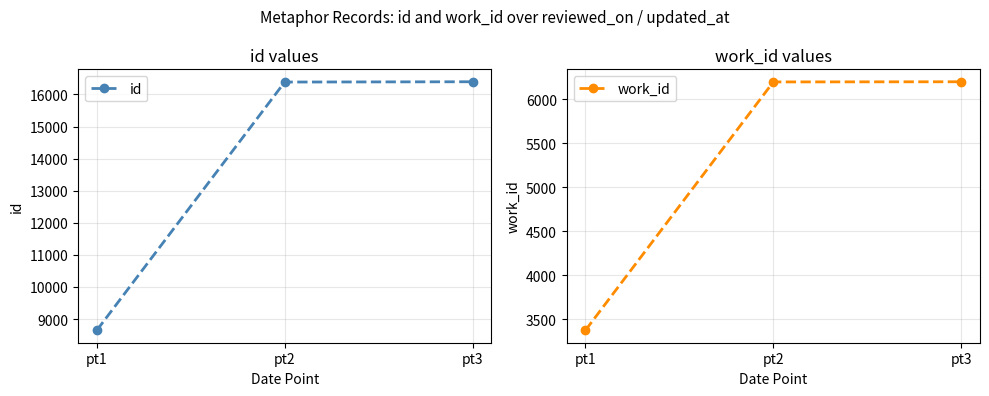

Rank the series at pt1 from highest to lowest value.

id, work_id